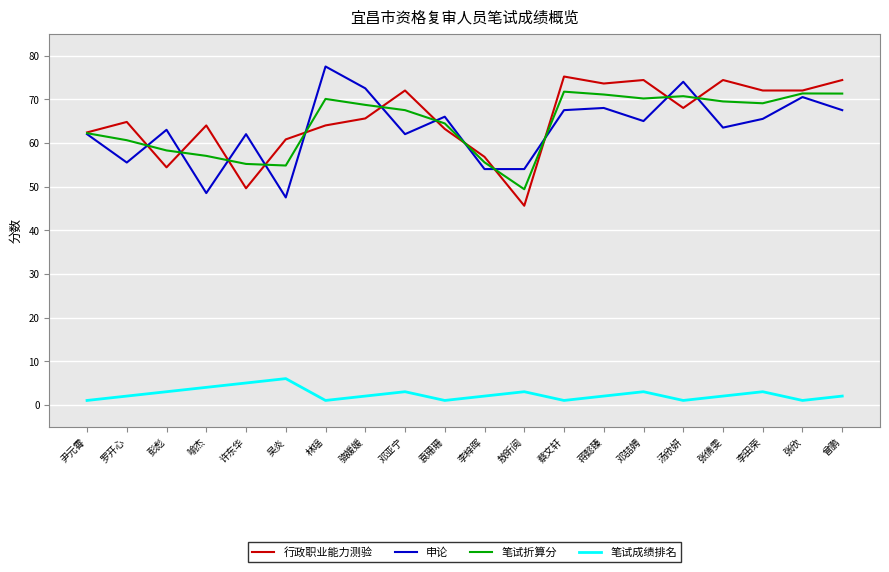

What position from the left is 彭彪?

3